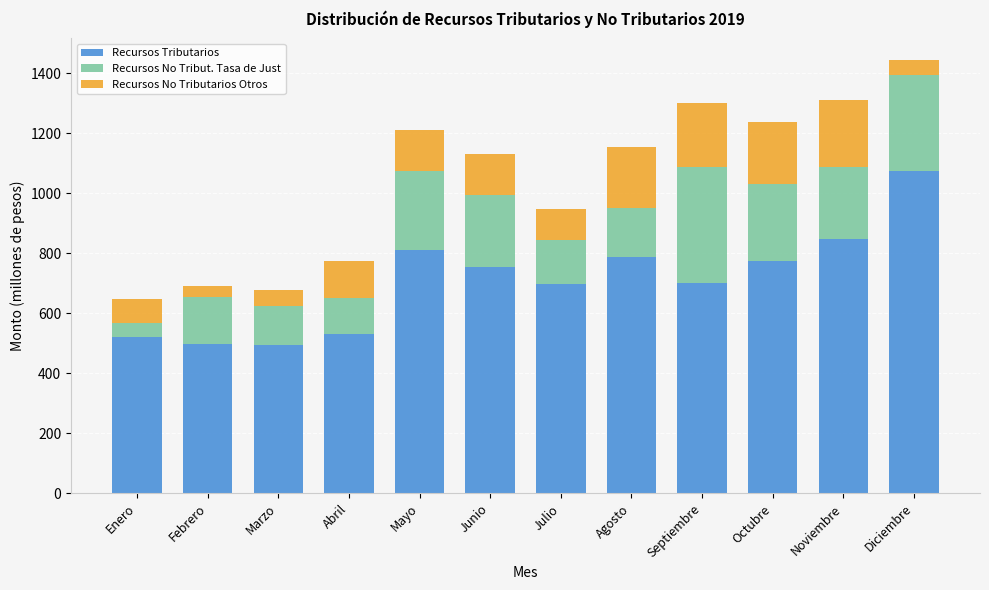

What is the sum of the Recursos Tributarios values at Mayo and Octubre?

1585.5